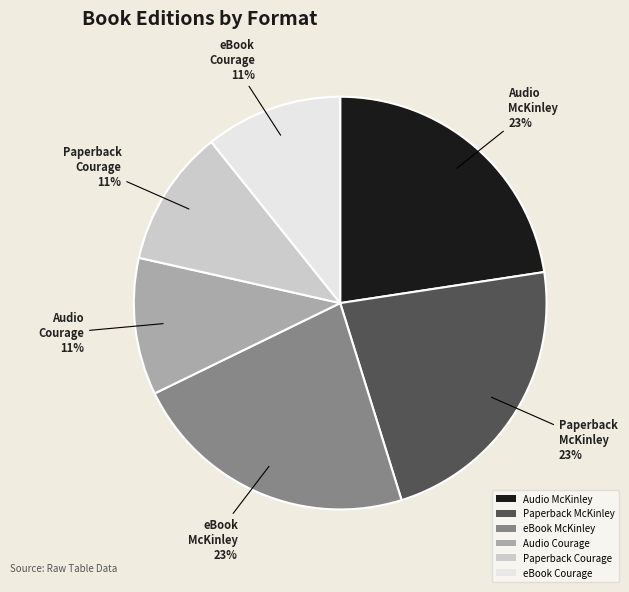

Does eBook Courage represent more than half of the total?

No